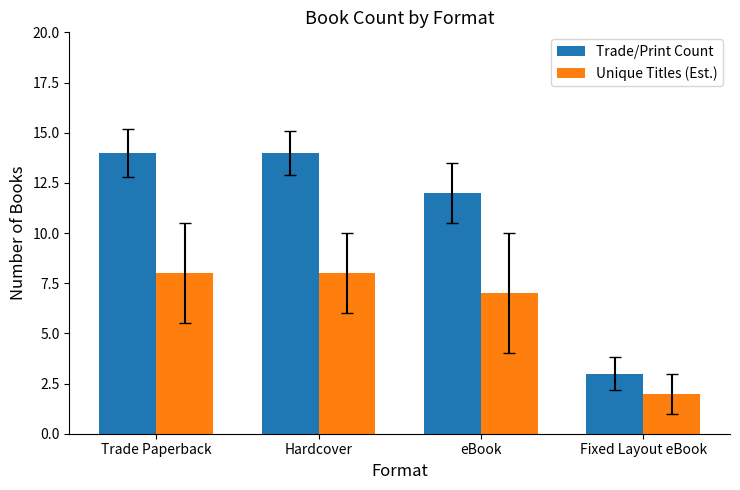

How many groups of bars are there?

4